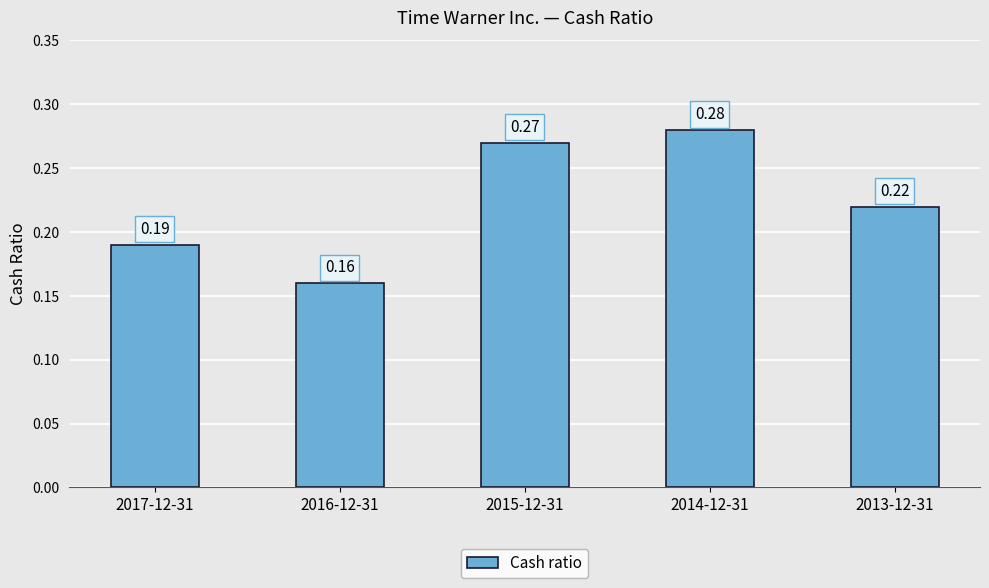

What is the change in value from 2017-12-31 to 2015-12-31?

+0.1